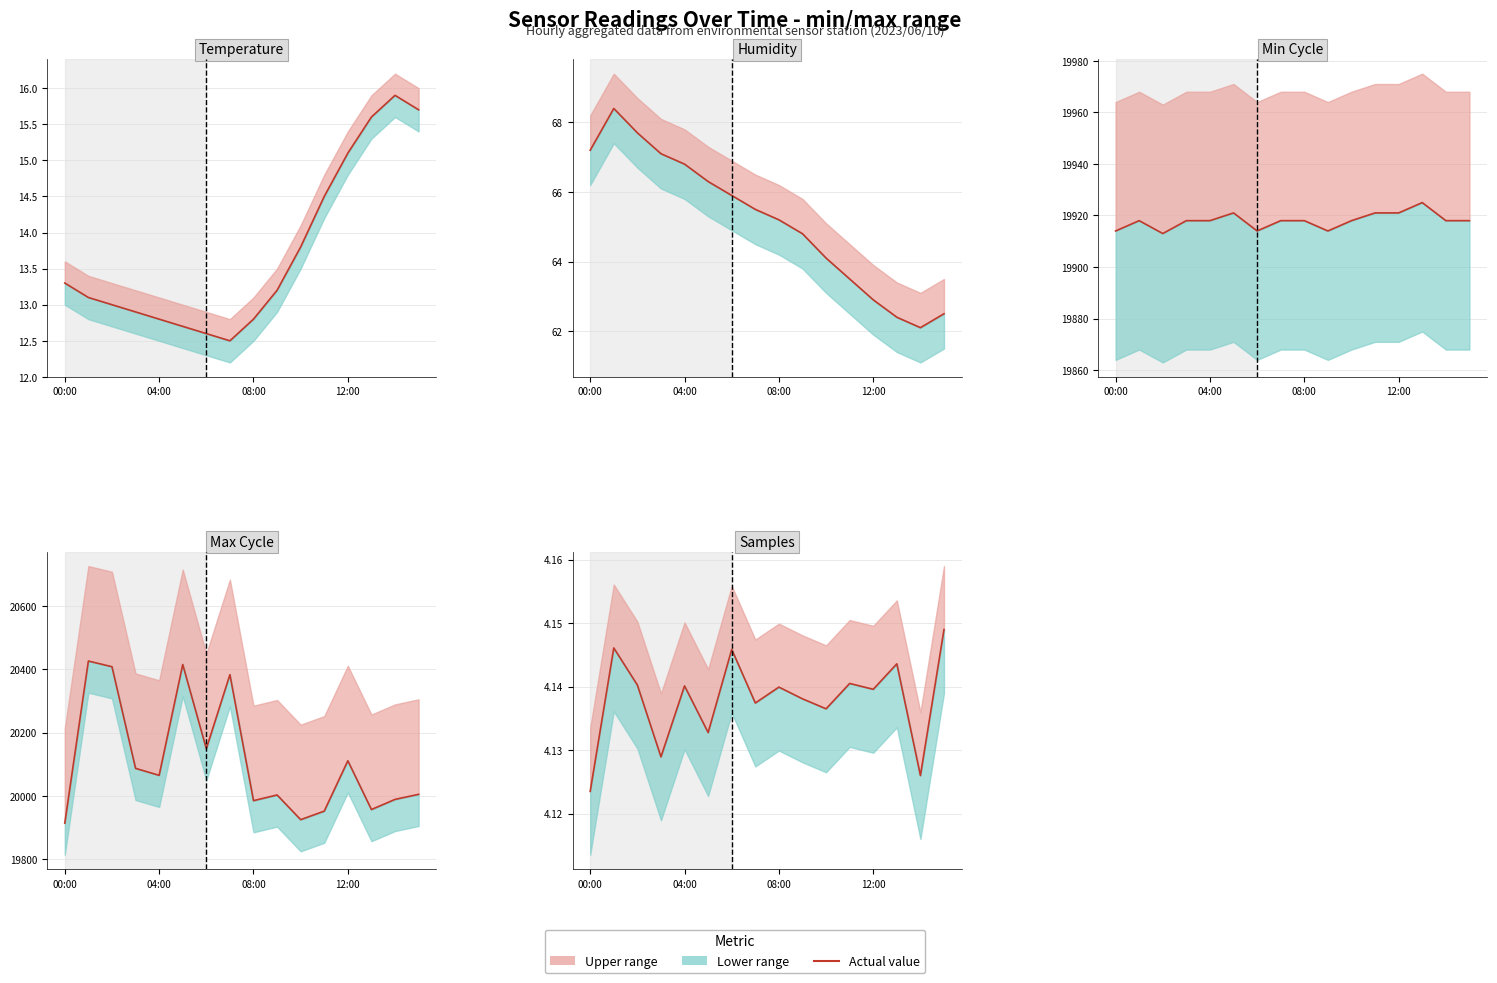

How many data points does each series have?

16